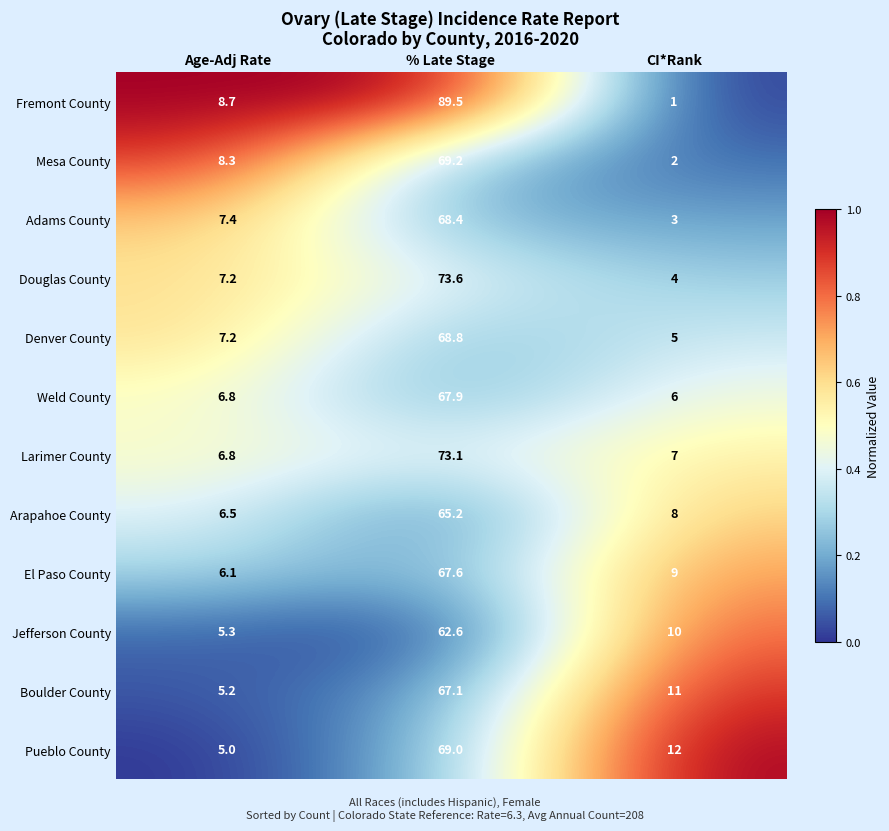

List the labels in order of Douglas County value, smallest first.

CI*Rank, Age-Adj Rate, % Late Stage